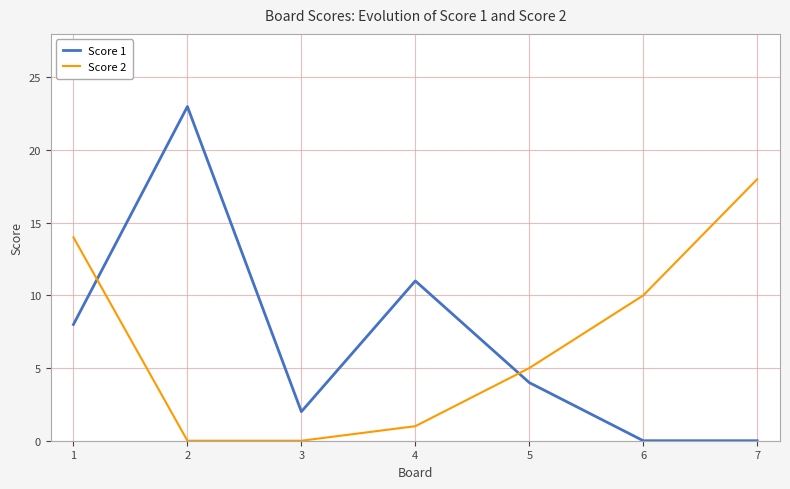

How many times do Score 1 and Score 2 cross each other?

2